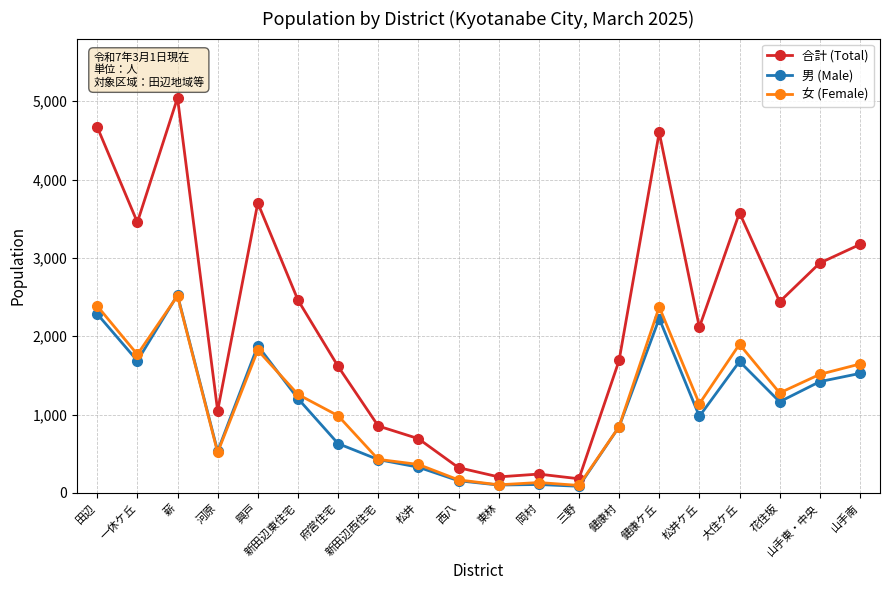

What is the difference between the 合計 (Total) values at 府営住宅 and 東林?

1411